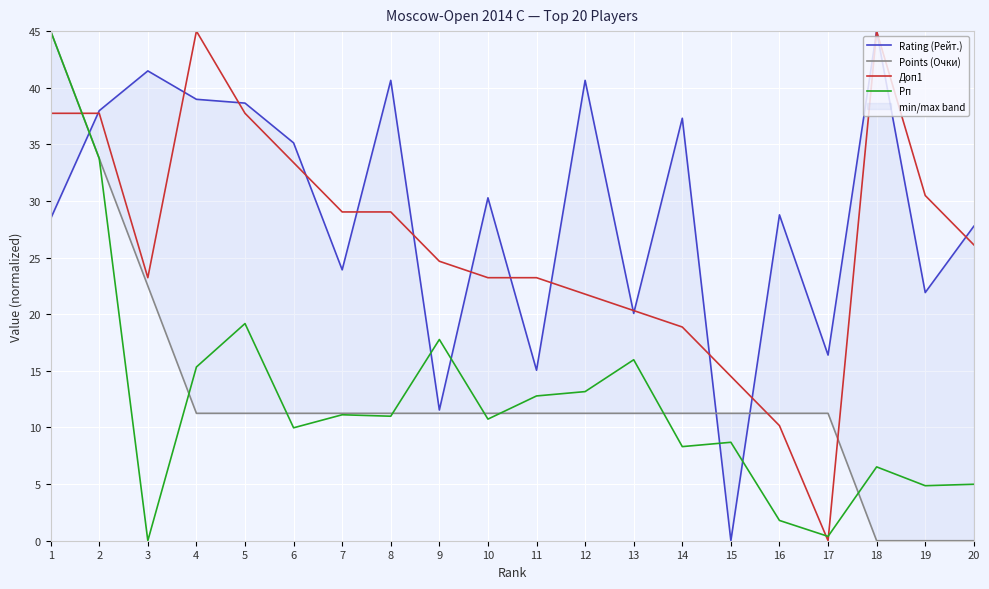

Reading left to right, what are all the values shown in this chart?

Rating (Рейт.): 28.4	38.0	41.5	39.0	38.6	35.1	23.9	40.7	11.5	30.3	15.1	40.7	20.1	37.3	0.0	28.8	16.4	45.0	21.9	27.8
Points (Очки): 45.0	33.8	22.5	11.2	11.2	11.2	11.2	11.2	11.2	11.2	11.2	11.2	11.2	11.2	11.2	11.2	11.2	0.0	0.0	0.0
Доп1: 37.7	37.7	23.2	45.0	37.7	33.4	29.0	29.0	24.7	23.2	23.2	21.8	20.3	18.9	14.5	10.2	0.0	45.0	30.5	26.1
Рп: 45.0	33.8	0.0	15.3	19.2	10.0	11.1	11.0	17.8	10.7	12.8	13.2	16.0	8.3	8.7	1.8	0.4	6.5	4.9	5.0